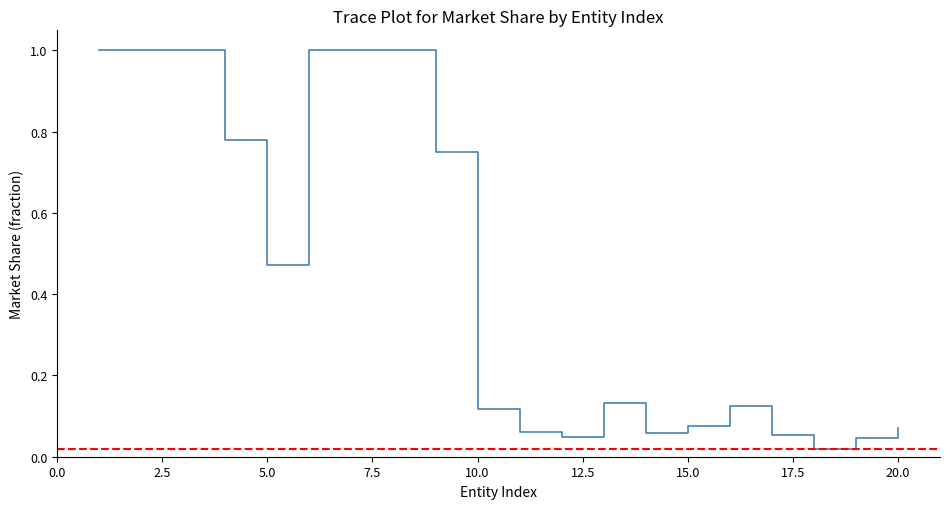

What is the greatest value displayed?

1.0